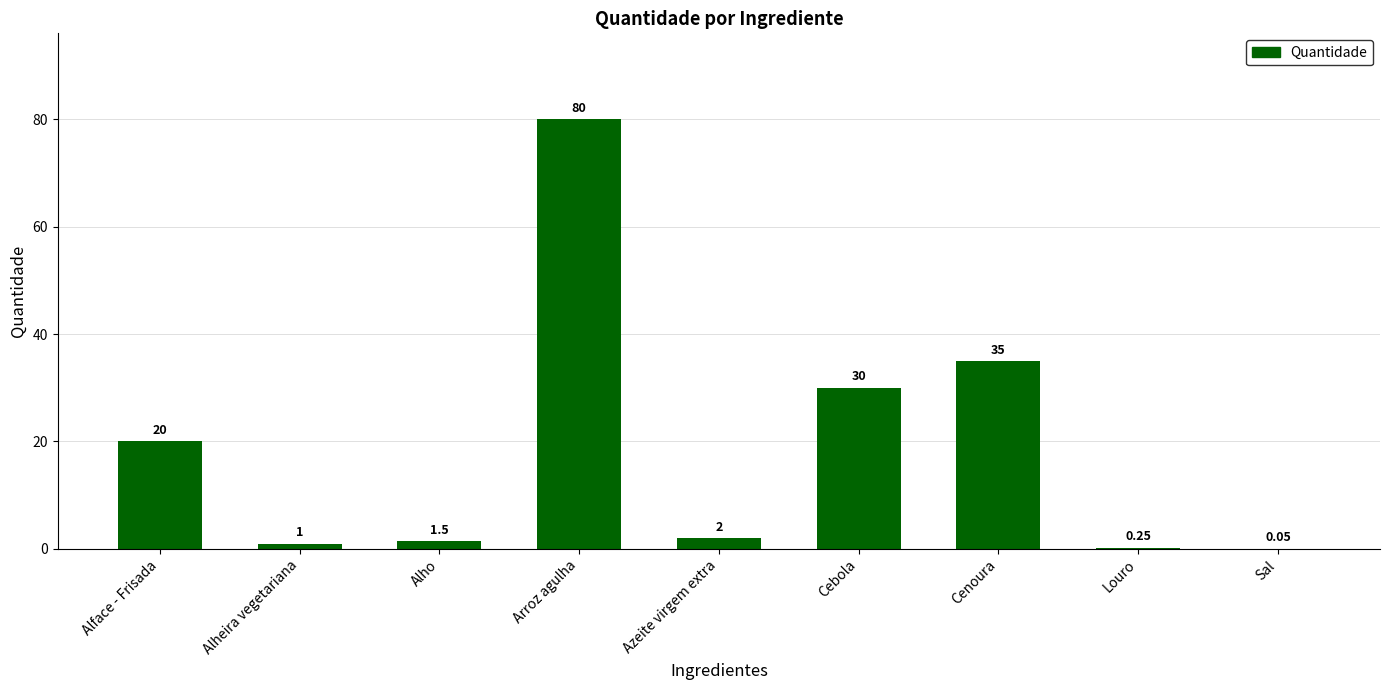

Between Sal and Azeite virgem extra, which is larger?

Azeite virgem extra